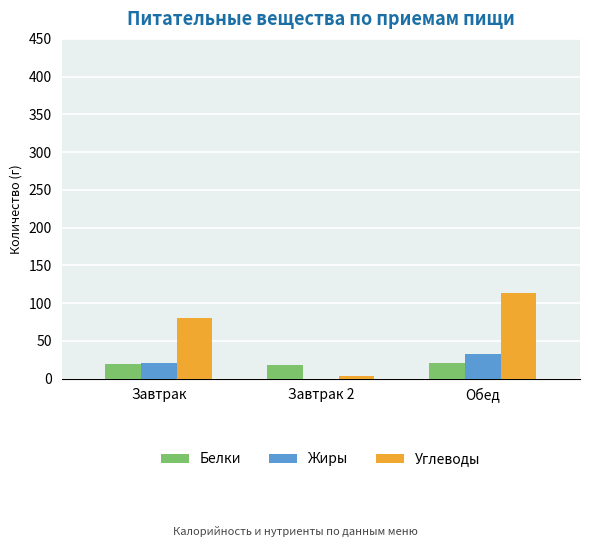

The value of Жиры at Завтрак is 20. True or false?

True